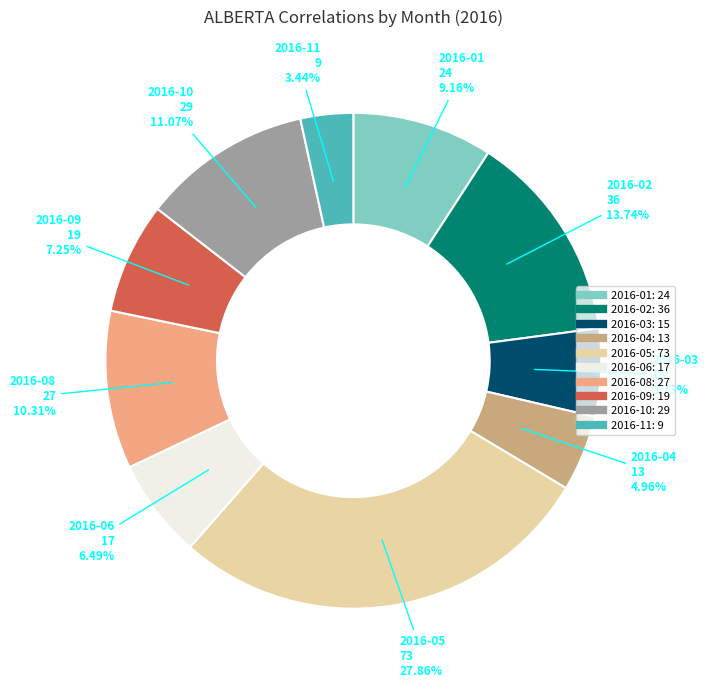

Does any single category account for the majority?

No